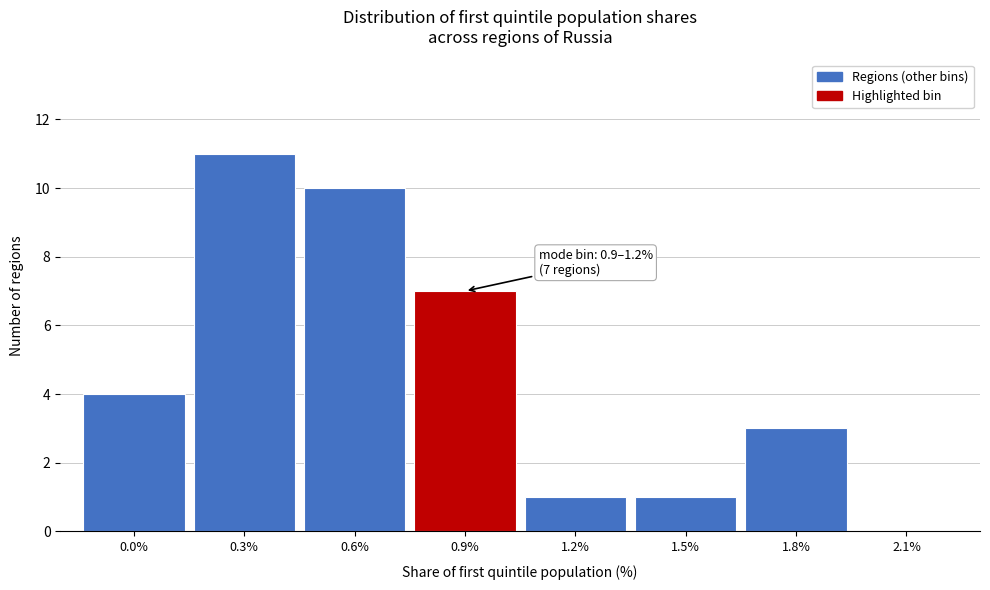

Reading left to right, transcribe all the data shown in this chart.

0.0%=4	0.3%=11	0.6%=10	0.9%=7	1.2%=1	1.5%=1	1.8%=3	2.1%=0